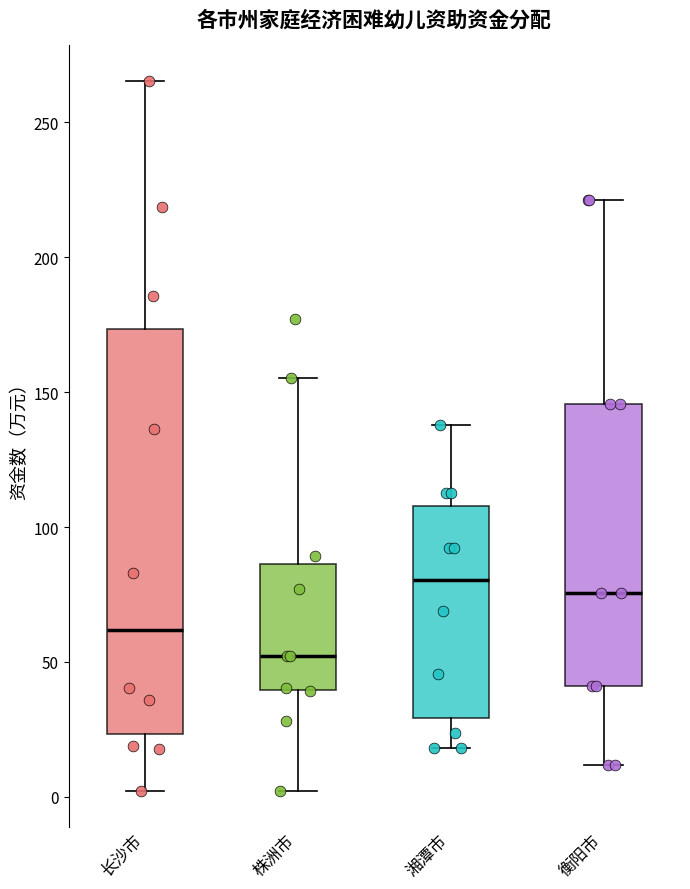

Which box is the tallest, from its lower edge to its upper edge?

长沙市